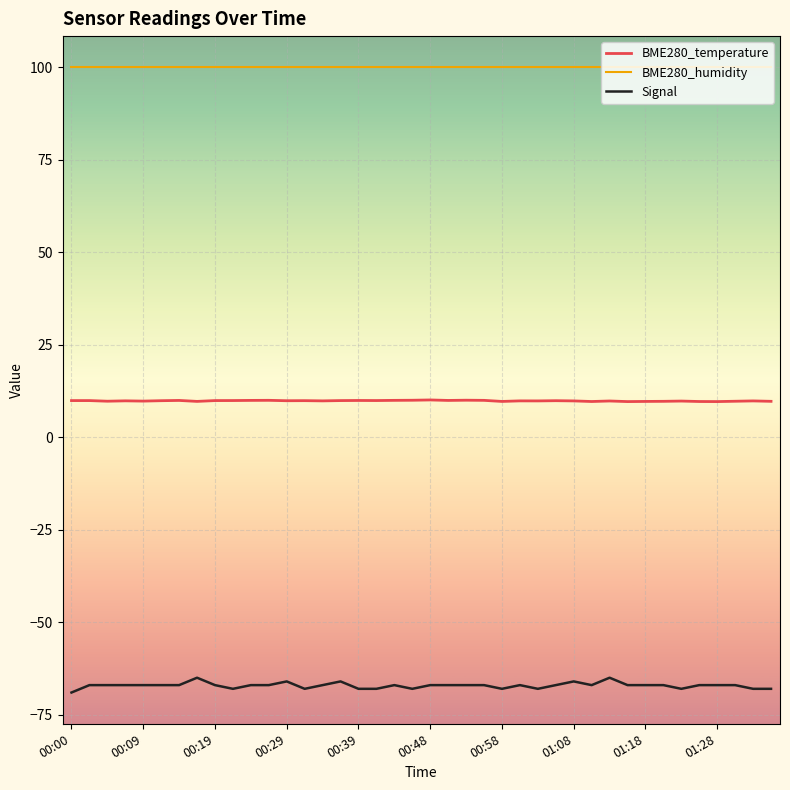

What is the lowest value of the BME280_temperature series?

9.7